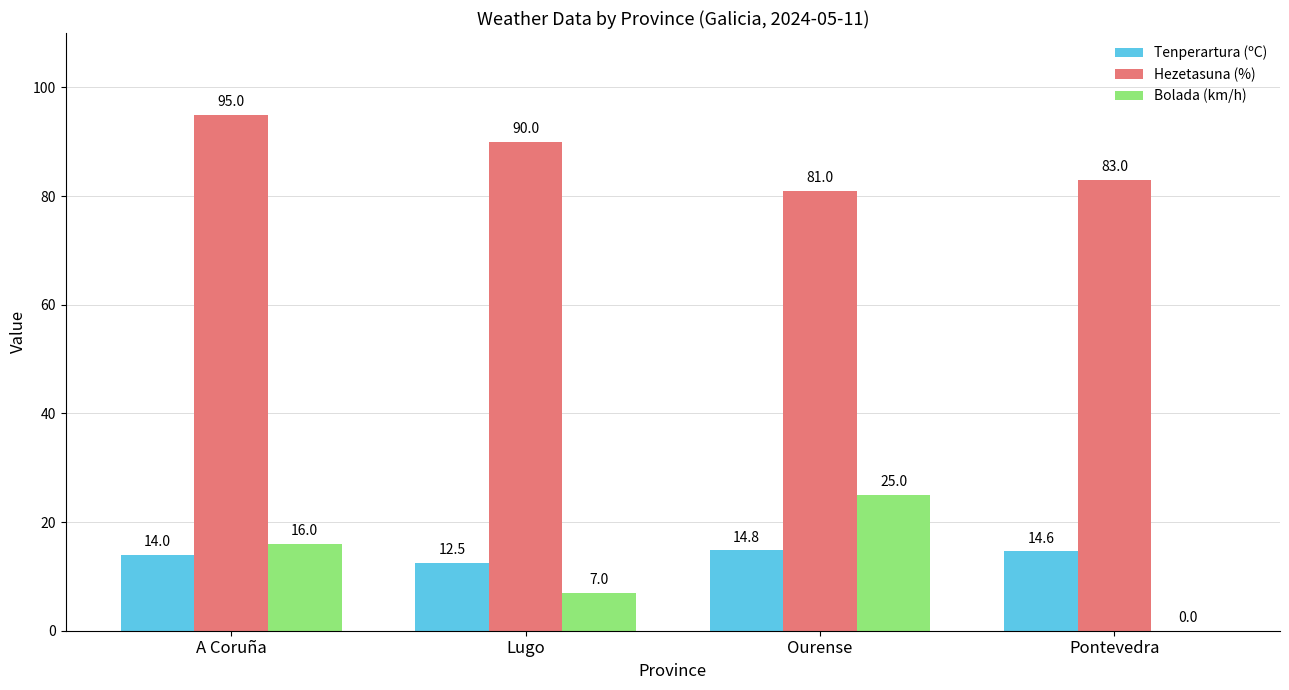

Reading right to left, transcribe all the data shown in this chart.

Tenperartura (ºC): Pontevedra=14.6	Ourense=14.8	Lugo=12.5	A Coruña=14.0
Hezetasuna (%): Pontevedra=83.0	Ourense=81.0	Lugo=90.0	A Coruña=95.0
Bolada (km/h): Pontevedra=0.0	Ourense=25.0	Lugo=7.0	A Coruña=16.0